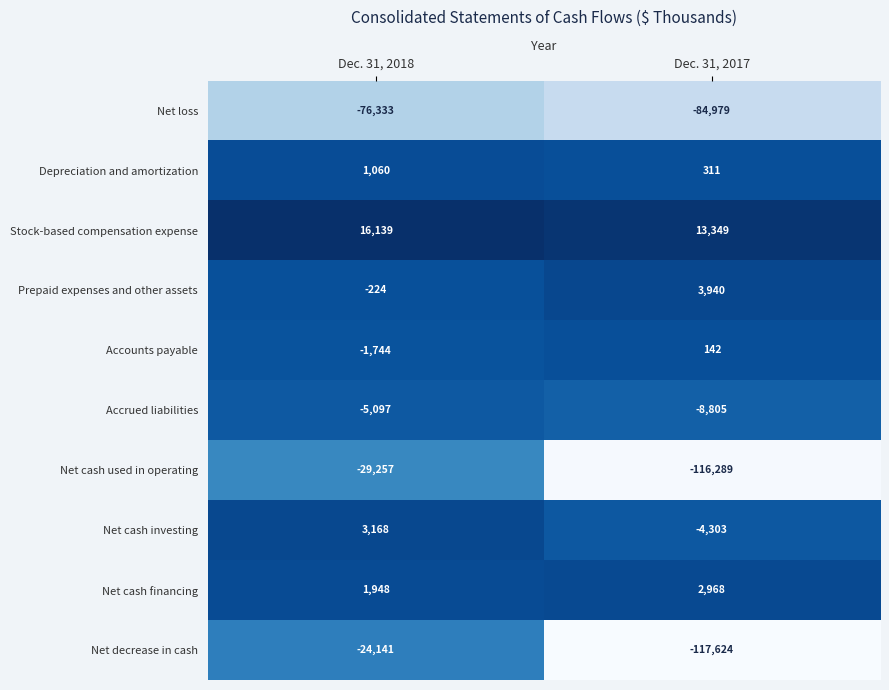

What is the difference between the Net decrease in cash values at Dec. 31, 2018 and Dec. 31, 2017?

93483